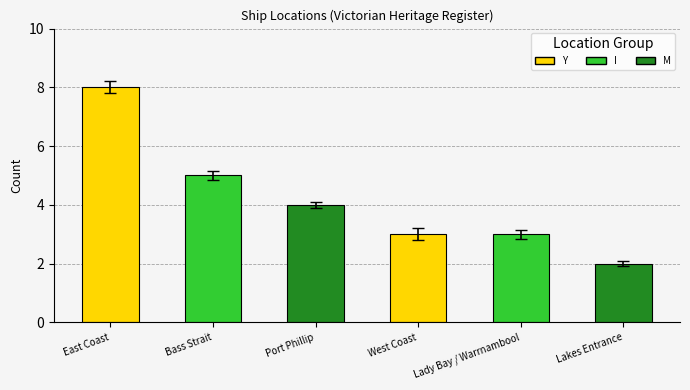

Read the value at East Coast.

8